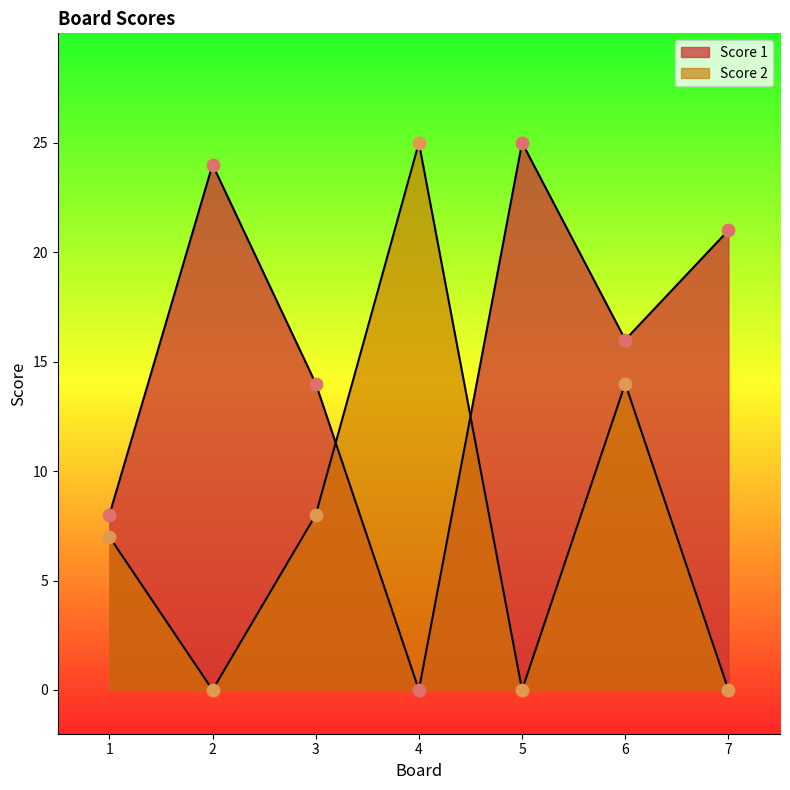

Which series has the largest total across all categories?

Score 1